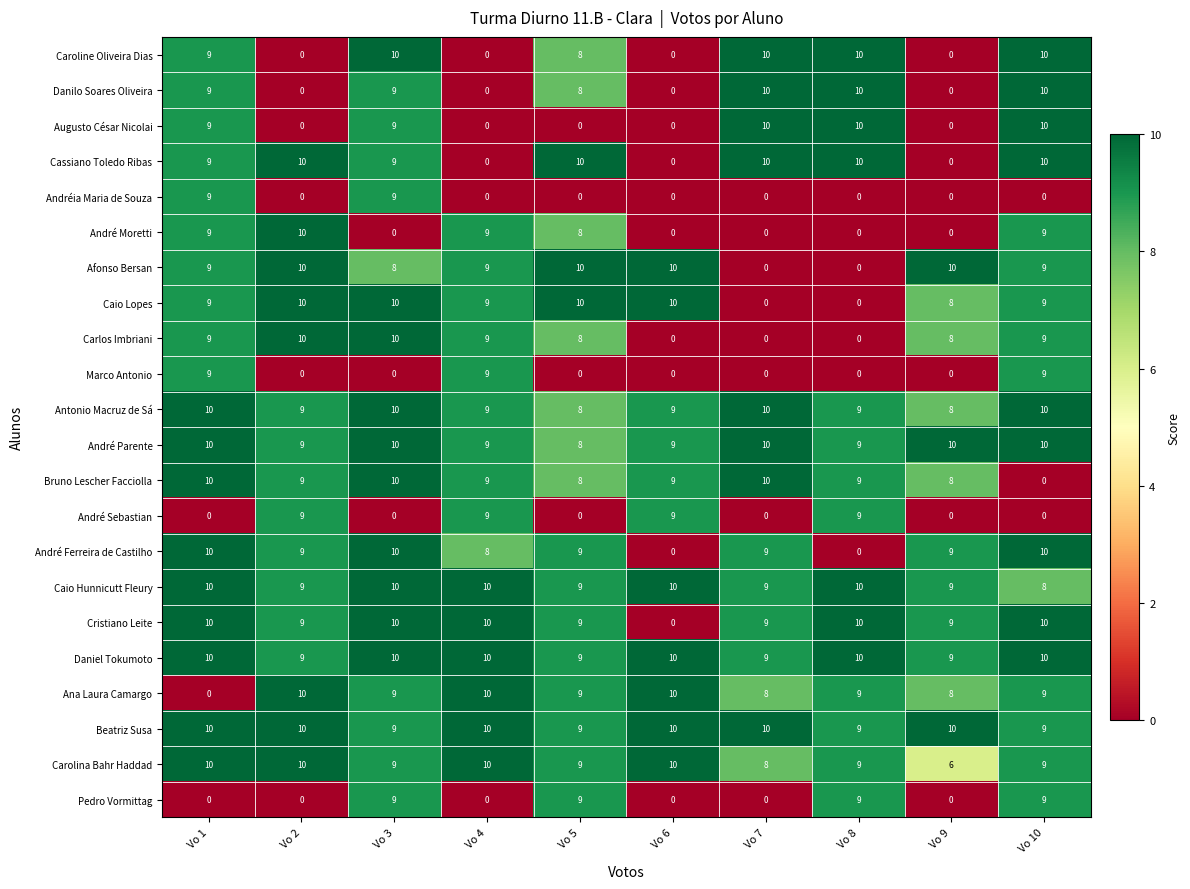

Which category has the lowest value in the Caio Hunnicutt Fleury series?

Vo 10